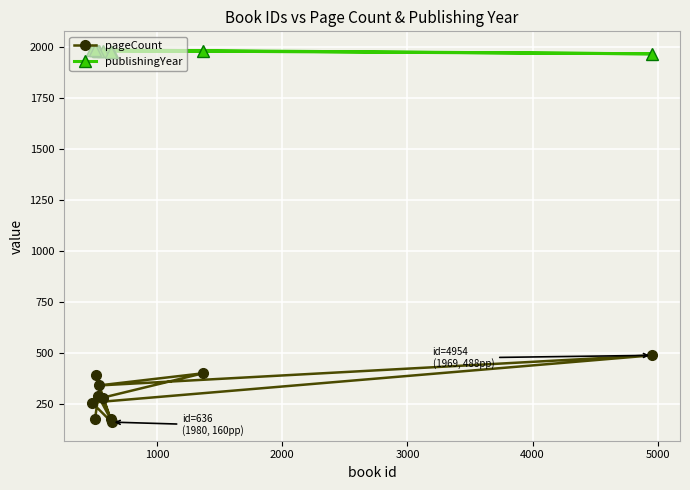

Which series has the widest spread of values?

pageCount